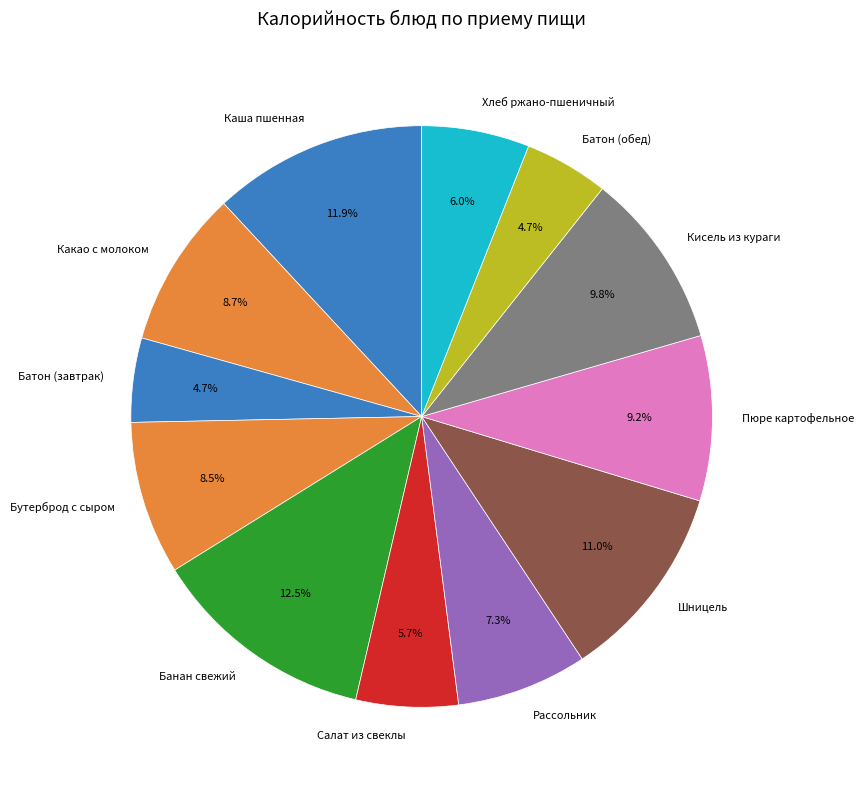

Which has a higher value, Бутерброд с сыром or Батон (обед)?

Бутерброд с сыром